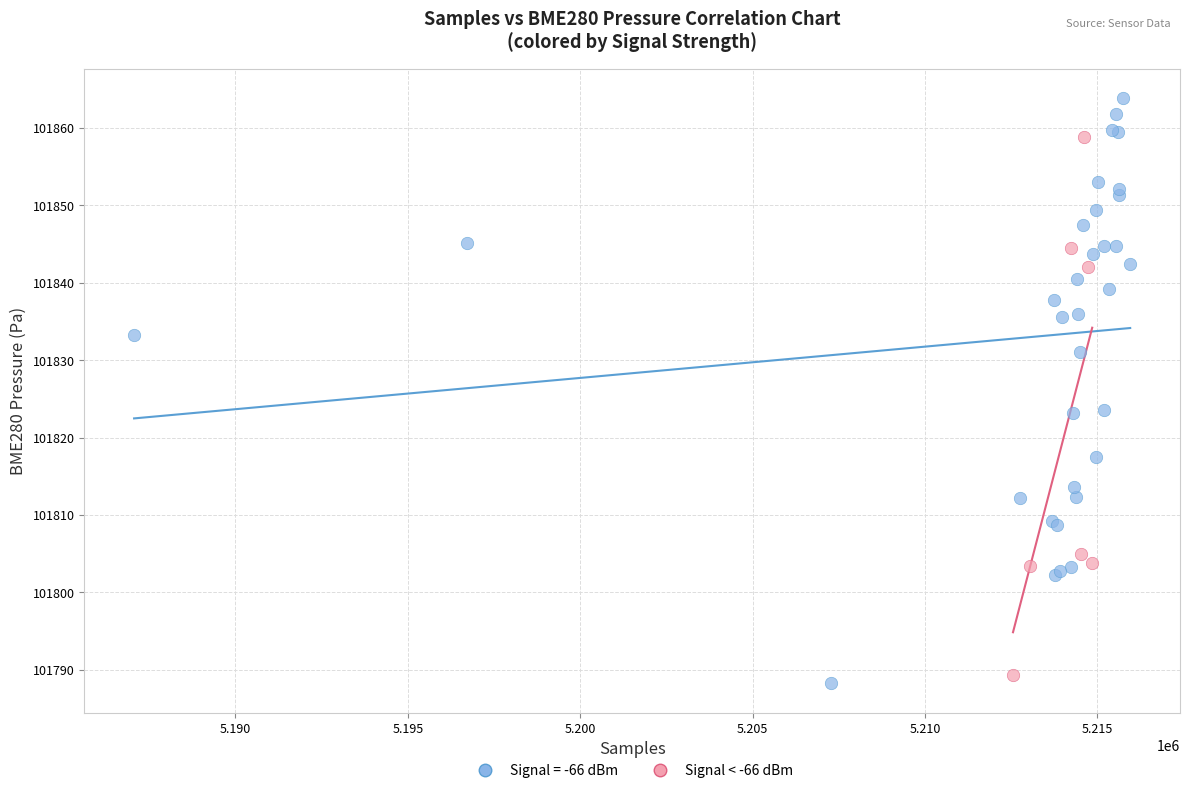

Which series has the widest spread of Y values?

Signal = -66 dBm